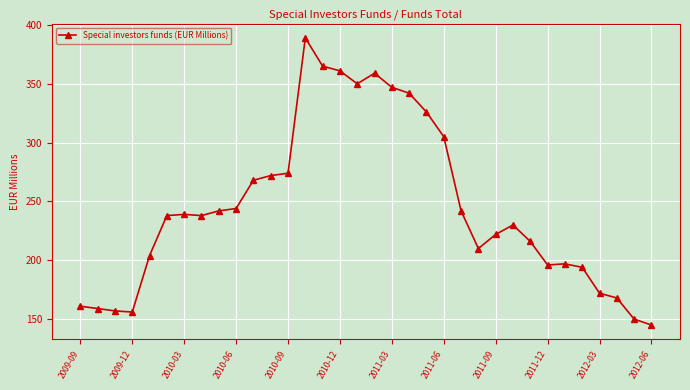

What is the sum of all values?

8338